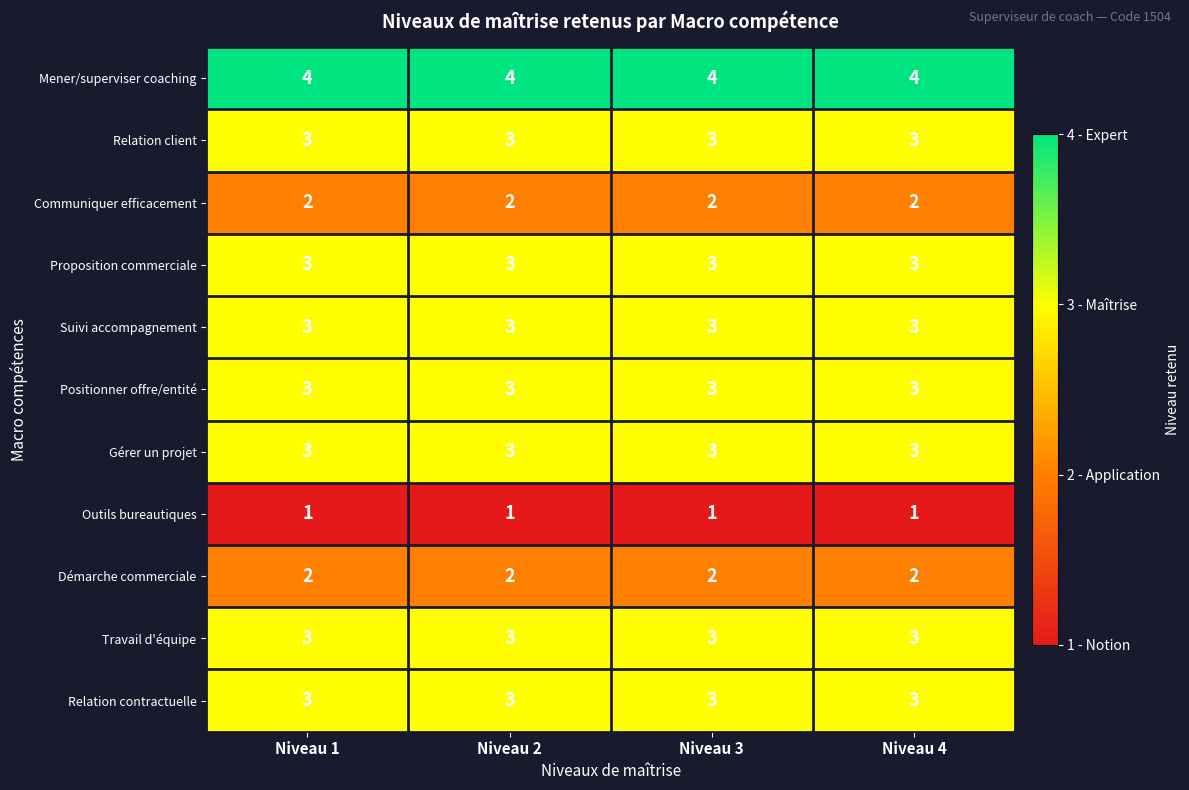

What is the spread (max minus min) of values at Niveau 4?

3